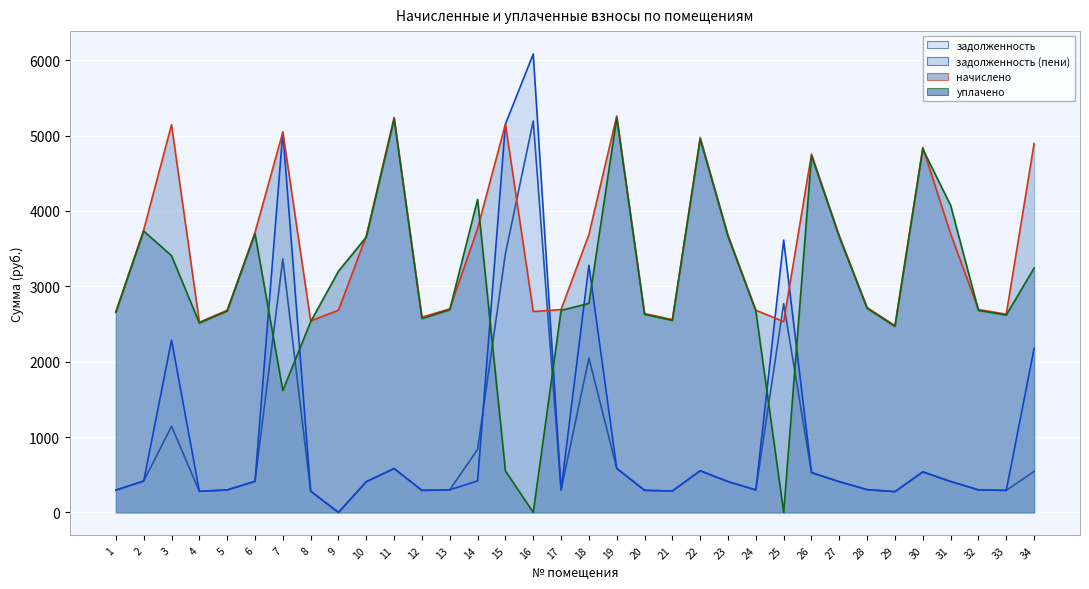

How many series are shown in this chart?

4